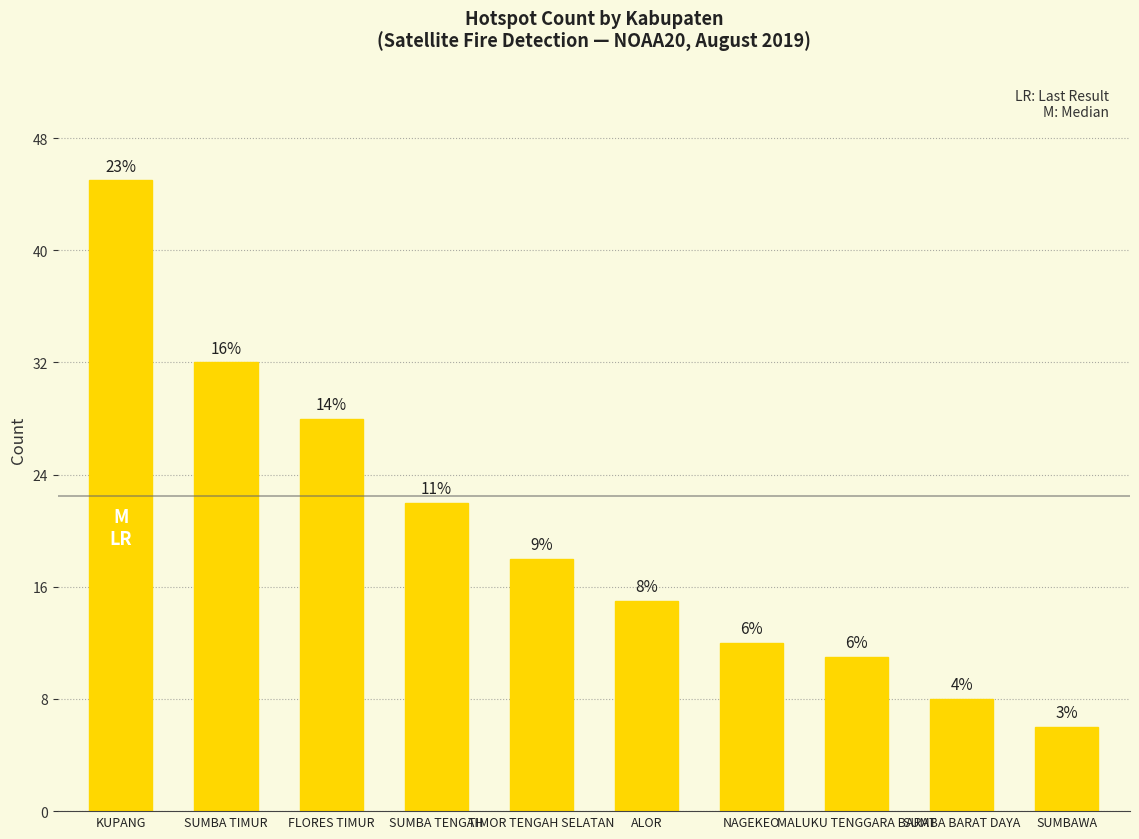

Reading left to right, list all the values displayed in this chart.

KUPANG=45	SUMBA TIMUR=32	FLORES TIMUR=28	SUMBA TENGAH=22	TIMOR TENGAH SELATAN=18	ALOR=15	NAGEKEO=12	MALUKU TENGGARA BARAT=11	SUMBA BARAT DAYA=8	SUMBAWA=6